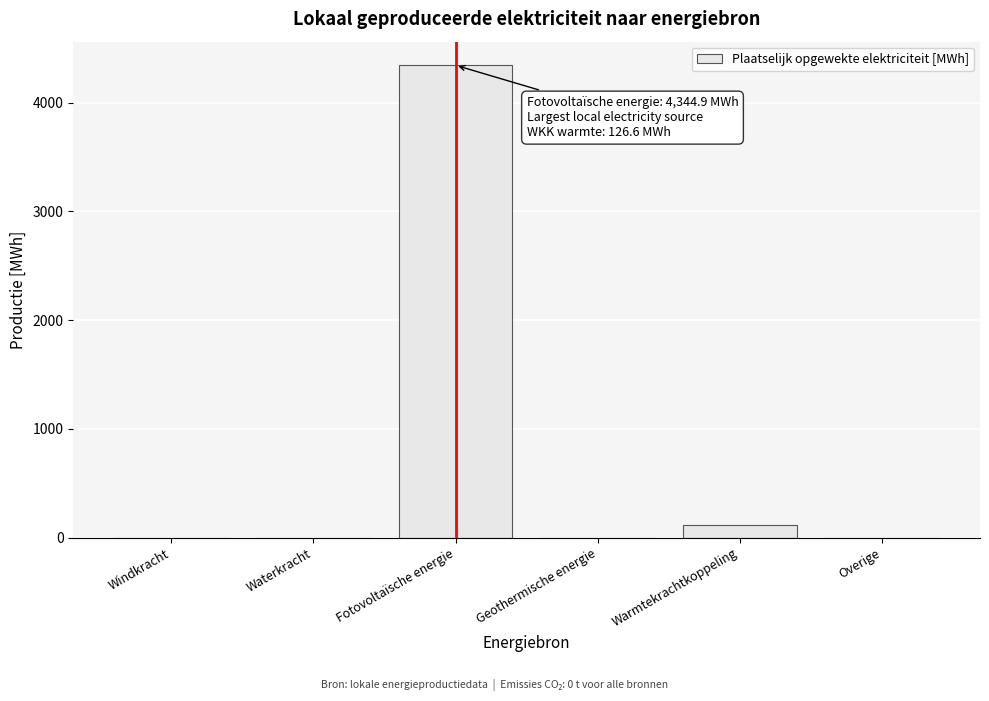

Reading left to right, transcribe all the data shown in this chart.

Windkracht=0.0	Waterkracht=0.0	Fotovoltaïsche energie=4344.9	Geothermische energie=0.0	Warmtekrachtkoppeling=112.5	Overige=0.0